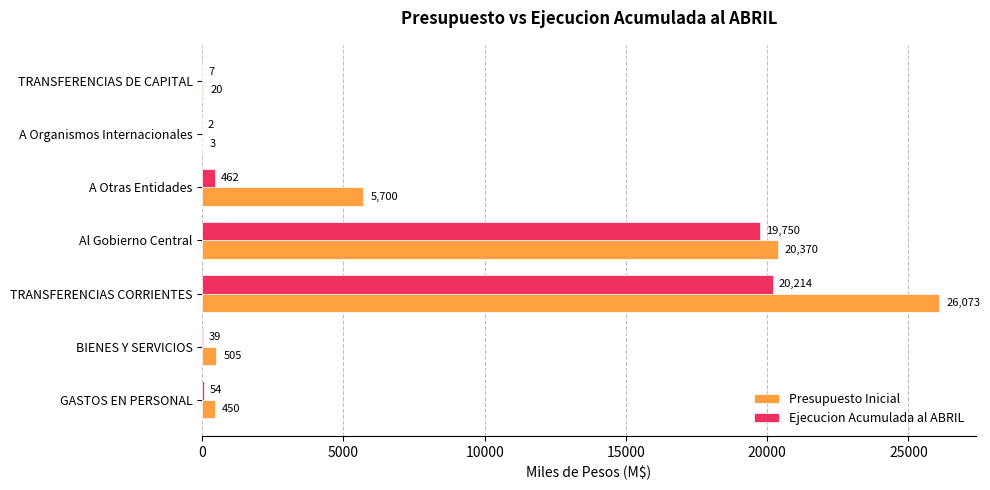

Which series changed the most between TRANSFERENCIAS CORRIENTES and A Otras Entidades?

Presupuesto Inicial